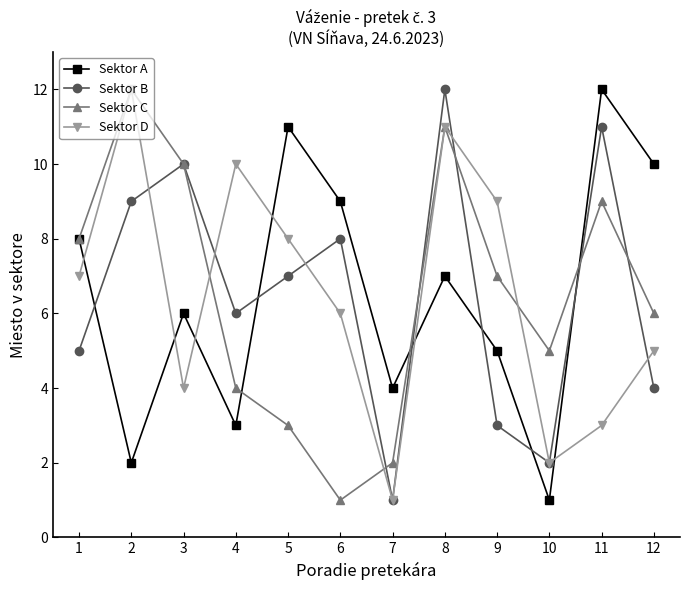

Reading left to right, extract all data points from this chart.

Sektor A: 8	2	6	3	11	9	4	7	5	1	12	10
Sektor B: 5	9	10	6	7	8	1	12	3	2	11	4
Sektor C: 8	12	10	4	3	1	2	11	7	5	9	6
Sektor D: 7	12	4	10	8	6	1	11	9	2	3	5